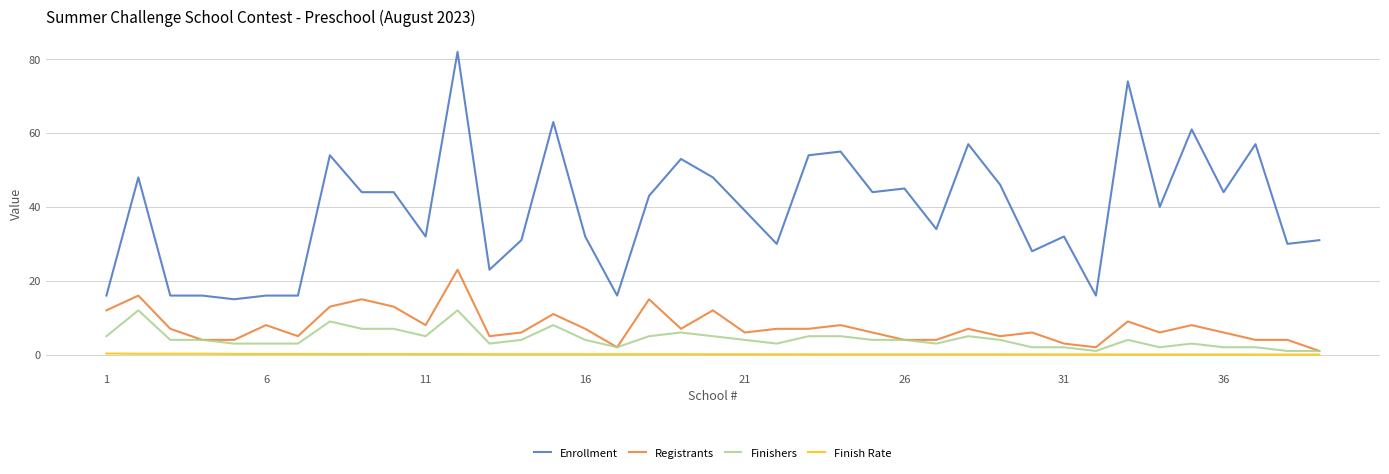

List the series in order of their peak value, highest first.

Enrollment, Registrants, Finishers, Finish Rate